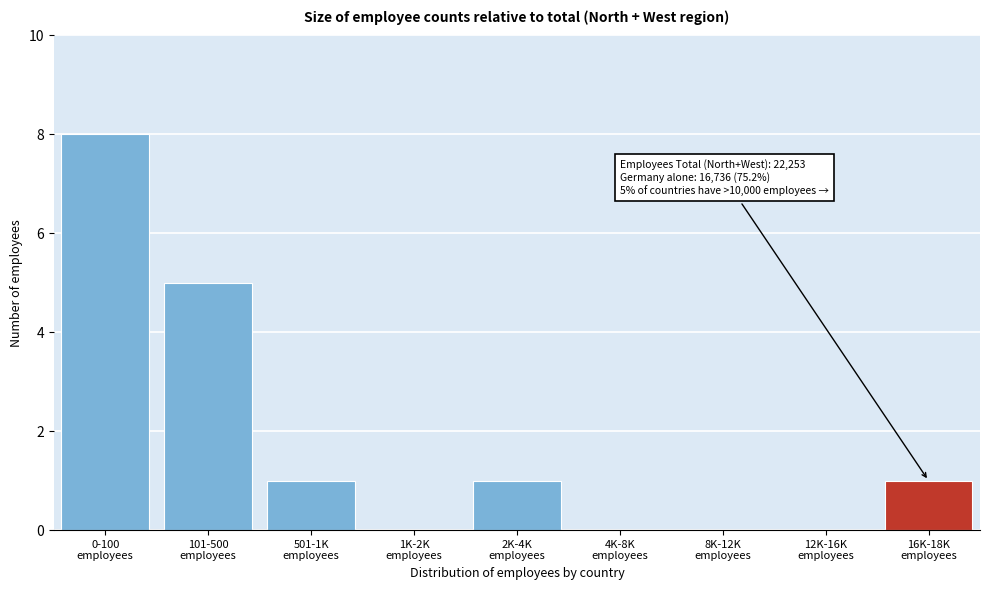

What is the sum of all values?

16